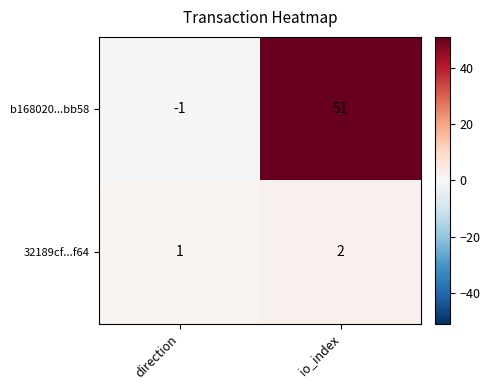

How many values in b168020...bb58 are above zero?

1